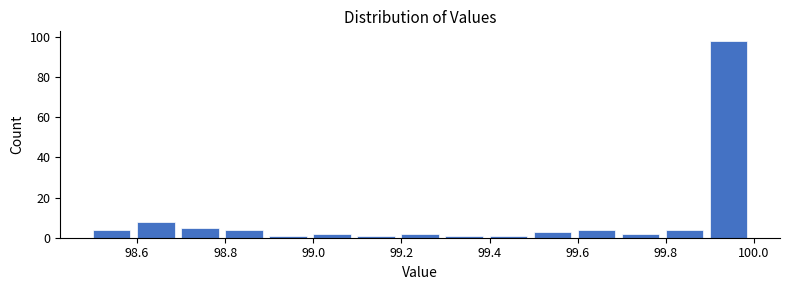

Reading left to right, transcribe this chart: for each bar, give the range it covers on the x-axis and its height. The values are not printed on the chart, so give them approximately, as read against the axis.

98.5 to 98.6: 4
98.6 to 98.7: 8
98.7 to 98.8: 6
98.8 to 98.9: 4
98.9 to 99.0: under 2
99.0 to 99.1: 2
99.1 to 99.2: under 2
99.2 to 99.3: 2
99.3 to 99.4: under 2
99.4 to 99.5: under 2
99.5 to 99.6: 4
99.6 to 99.7: 4
99.7 to 99.8: 2
99.8 to 99.9: 4
99.9 to 100.0: 98